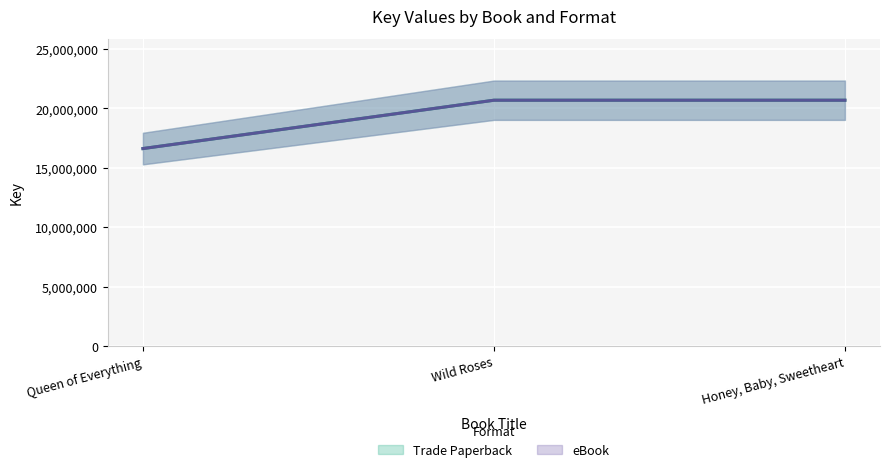

What are all the series names shown in the legend?

Trade Paperback, eBook